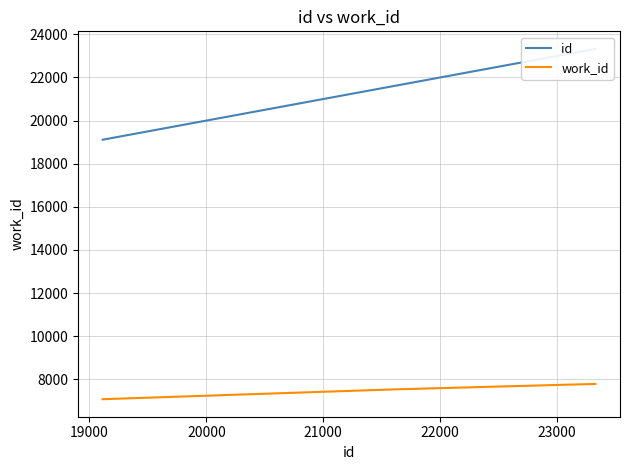

The value of work_id at 21000 is 11700. True or false?

False